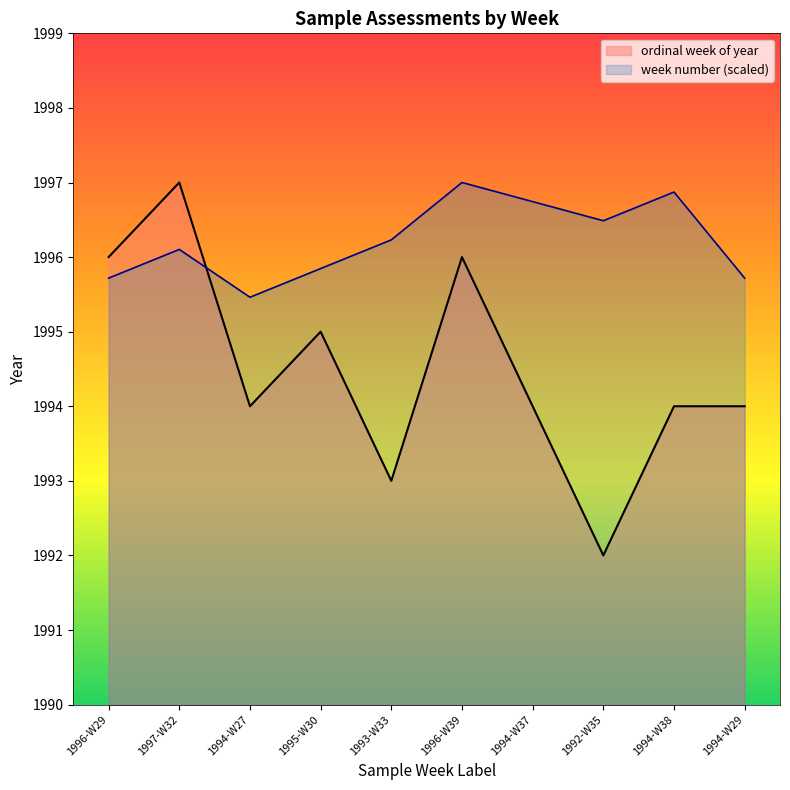

How many points are higher than both their immediate neighbors (excluding endpoints)?

3